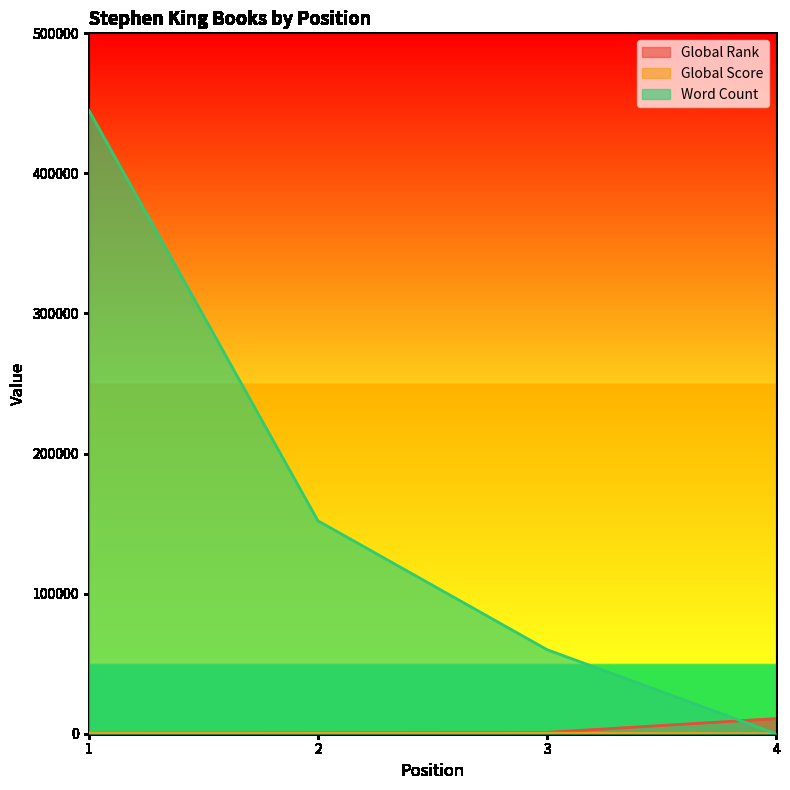

List the labels in order of Global Rank value, smallest first.

1, 2, 3, 4